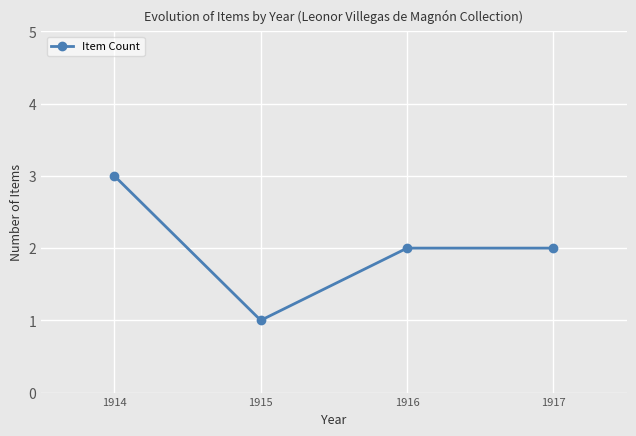

Reading left to right, list all the values displayed in this chart.

3	1	2	2